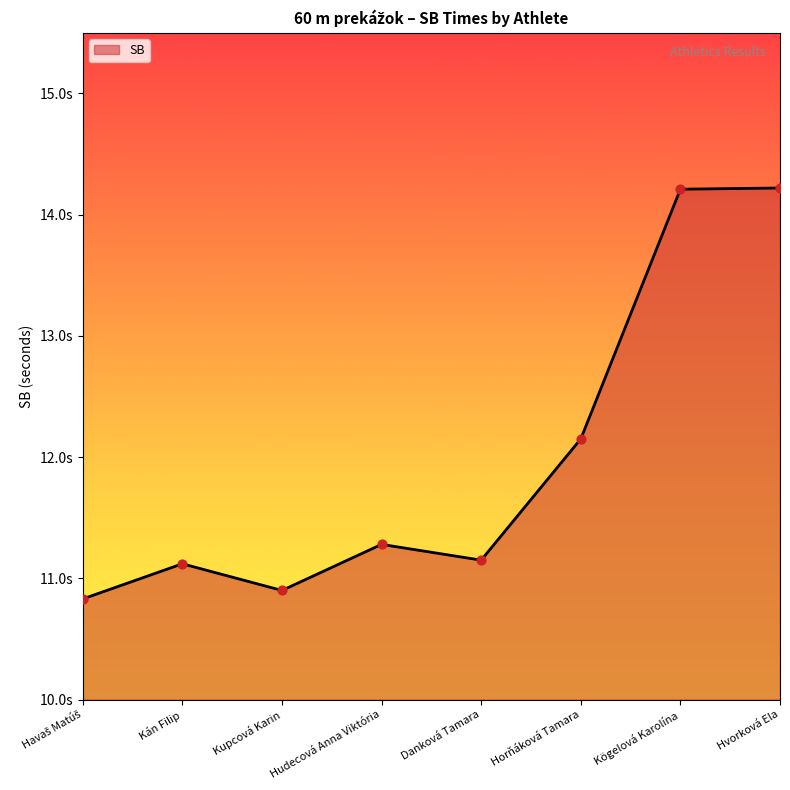

What is the change in value from Kán Filip to Hvorková Ela?

+3.1